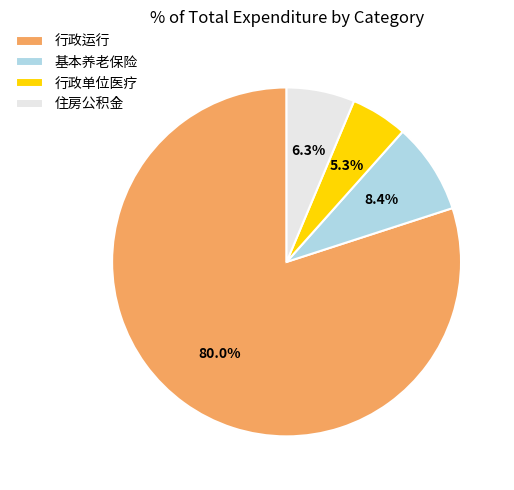

To the nearest percent, what is the difference between the 住房公积金 and 行政运行 slice percentages?

74%